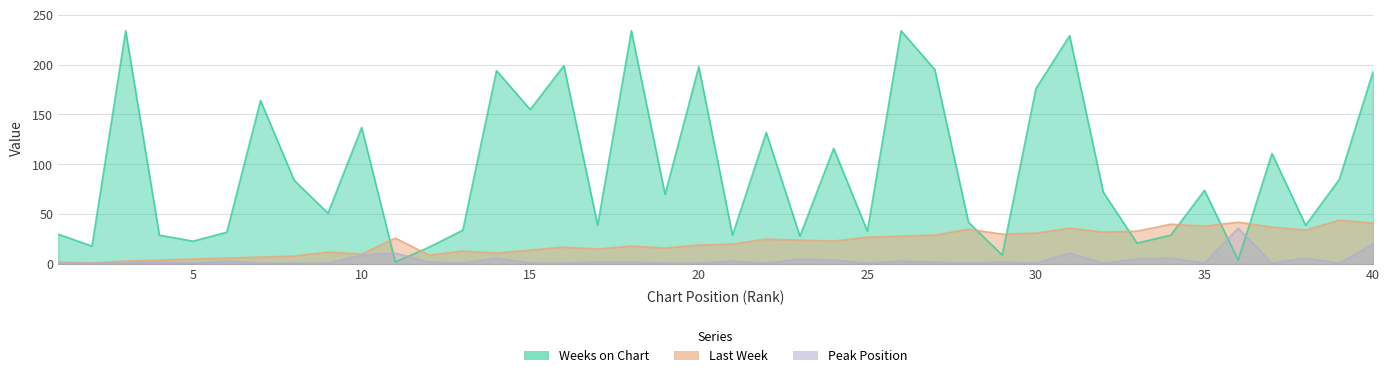

Where do Weeks on Chart and Last Week first cross each other?

10 and 11